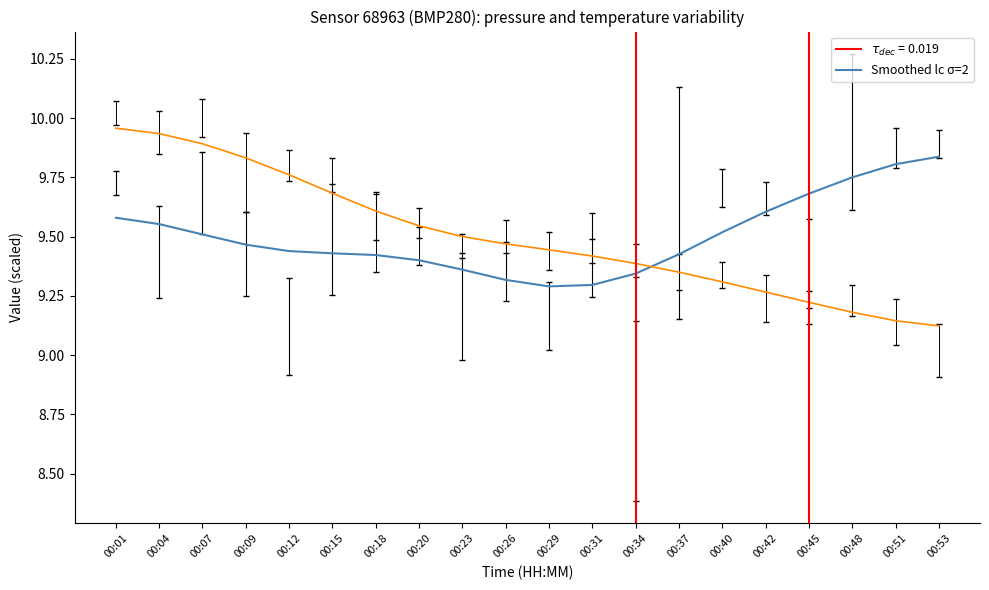

What is the spread (max minus min) of values at 00:53?

0.7